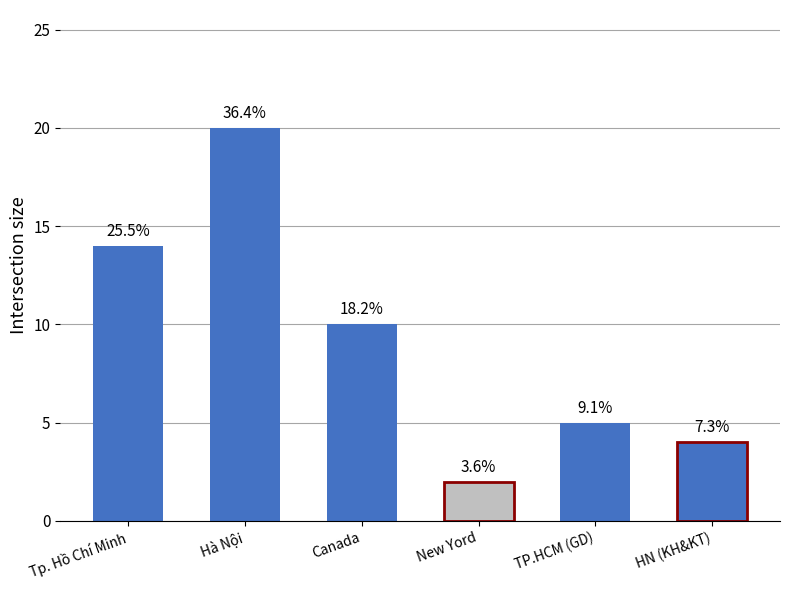

How many bars are there in total?

6